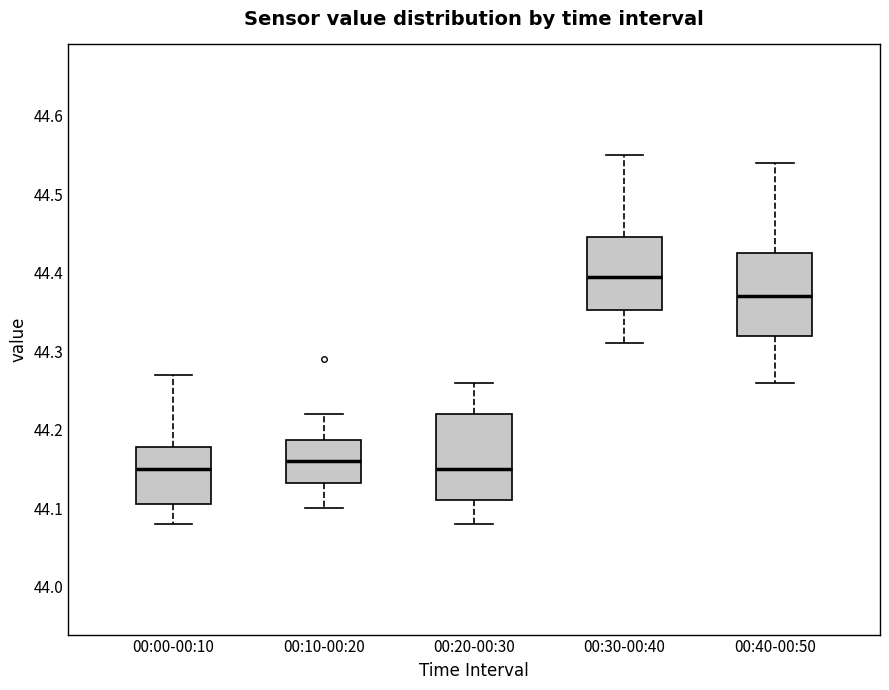

Reading left to right, transcribe this box plot: for each box, give where its median line is, the range the box spans, and where its two whiskers end, as read against the y-axis. The values are not printed on the chart, so give them approximately, as read against the axis.

00:00-00:10: median 44.15, box 44.11 to 44.18, whiskers 44.08 to 44.27
00:10-00:20: median 44.16, box 44.13 to 44.19, whiskers 44.10 to 44.22
00:20-00:30: median 44.15, box 44.11 to 44.22, whiskers 44.08 to 44.26
00:30-00:40: median 44.40, box 44.35 to 44.45, whiskers 44.31 to 44.55
00:40-00:50: median 44.37, box 44.32 to 44.43, whiskers 44.26 to 44.54